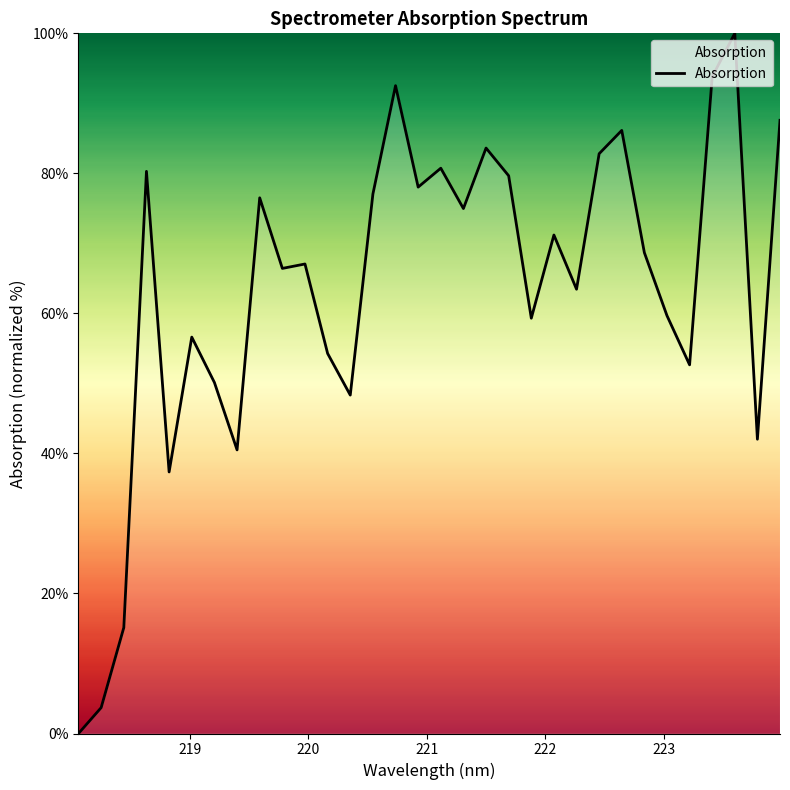

How many values are below 68?

16